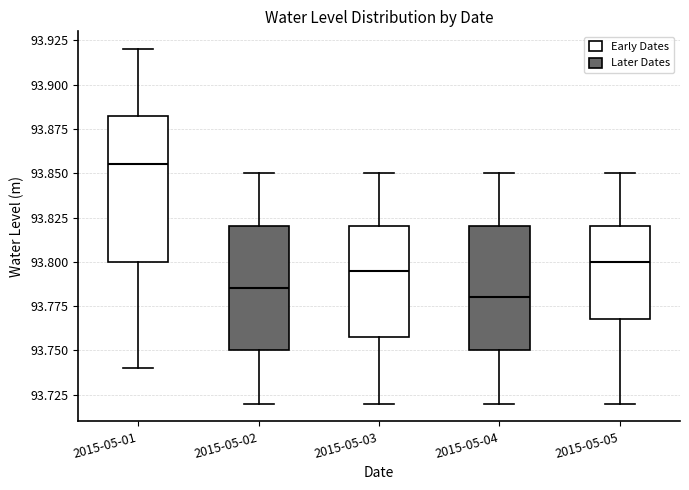

Where does the upper whisker of the box for 2015-05-03 end on the y-axis? The values are not printed on the chart, so give them approximately, as read against the axis.

93.850